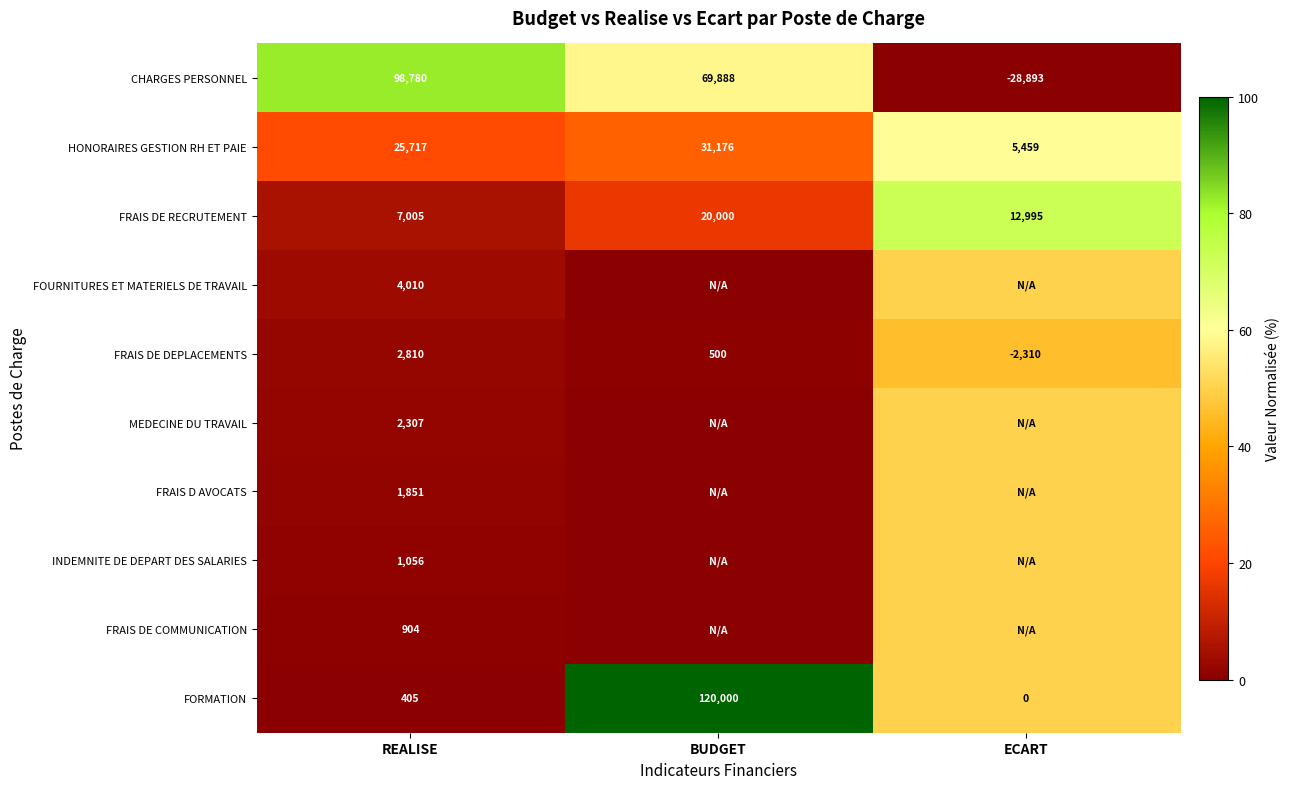

How many distinct data groups are displayed?

10